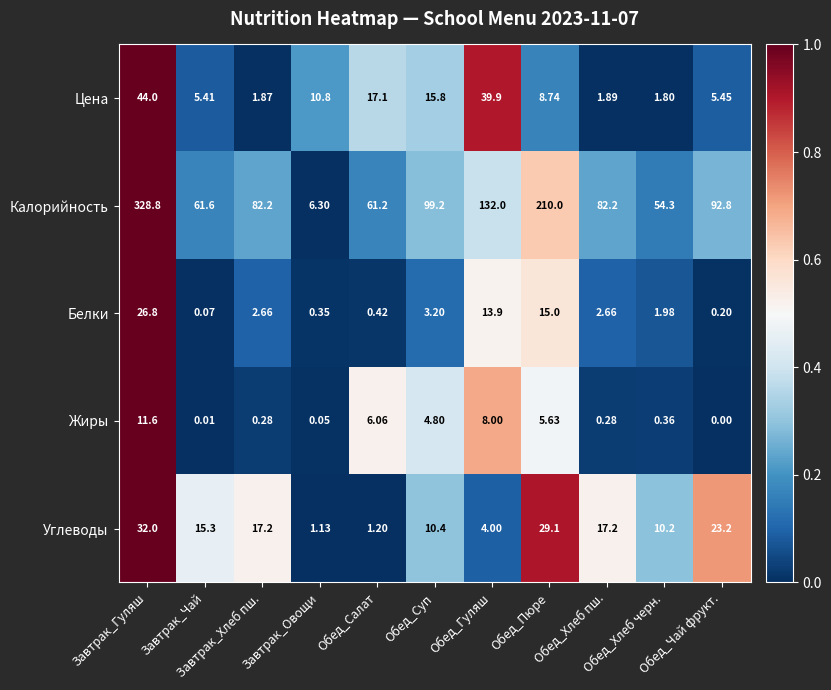

List the series in order of their peak value, highest first.

Калорийность, Цена, Углеводы, Белки, Жиры